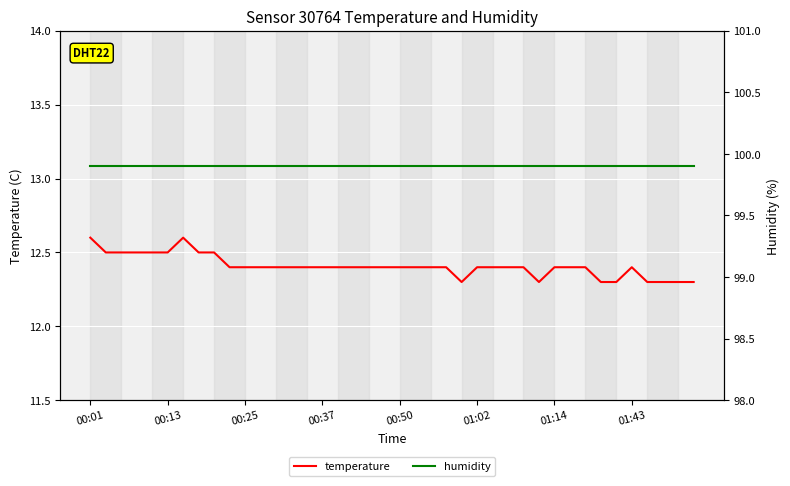

Reading left to right, what are all the values shown in this chart?

temperature: 12.6	12.5	12.5	12.5	12.5	12.5	12.6	12.5	12.5	12.4	12.4	12.4	12.4	12.4	12.4	12.4	12.4	12.4	12.4	12.4	12.4	12.4	12.4	12.4	12.3	12.4	12.4	12.4	12.4	12.3	12.4	12.4	12.4	12.3	12.3	12.4	12.3	12.3	12.3	12.3
humidity: 99.9	99.9	99.9	99.9	99.9	99.9	99.9	99.9	99.9	99.9	99.9	99.9	99.9	99.9	99.9	99.9	99.9	99.9	99.9	99.9	99.9	99.9	99.9	99.9	99.9	99.9	99.9	99.9	99.9	99.9	99.9	99.9	99.9	99.9	99.9	99.9	99.9	99.9	99.9	99.9